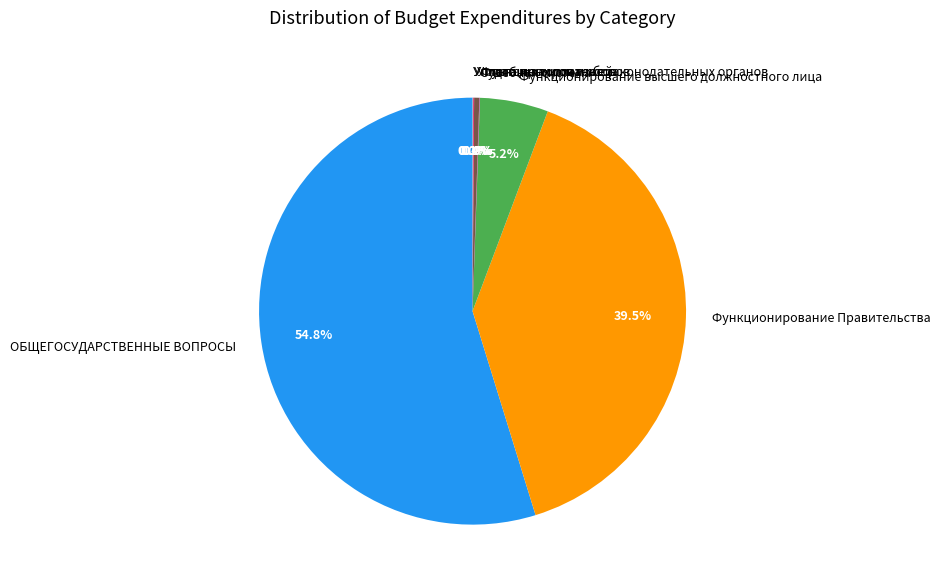

Which slice represents more than half of the pie?

ОБЩЕГОСУДАРСТВЕННЫЕ ВОПРОСЫ